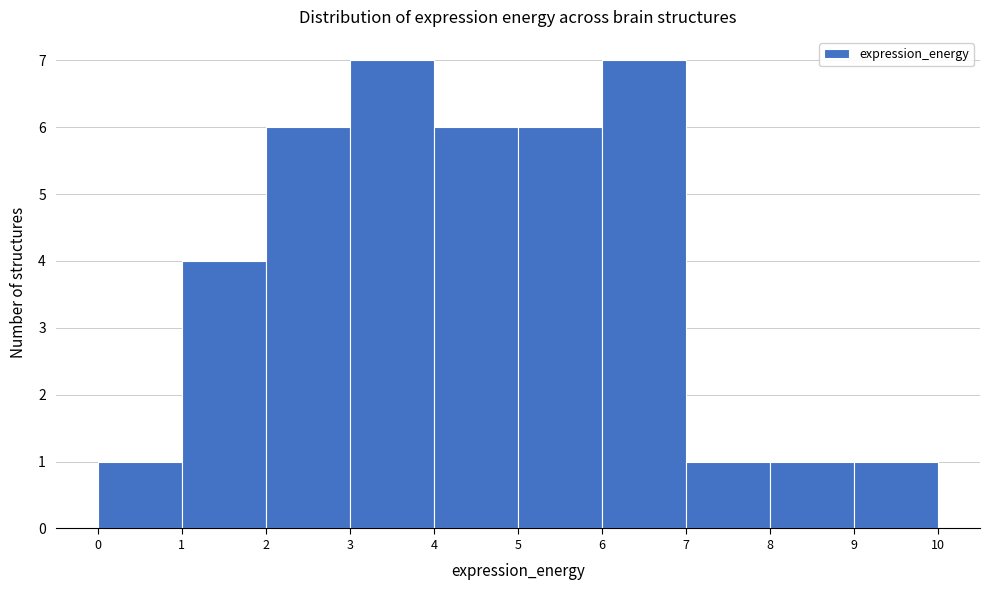

Reading left to right, transcribe this chart: for each bar, give the range it covers on the x-axis and its height. The values are not printed on the chart, so give them approximately, as read against the axis.

0 to 1: 1
1 to 2: 4
2 to 3: 6
3 to 4: 7
4 to 5: 6
5 to 6: 6
6 to 7: 7
7 to 8: 1
8 to 9: 1
9 to 10: 1